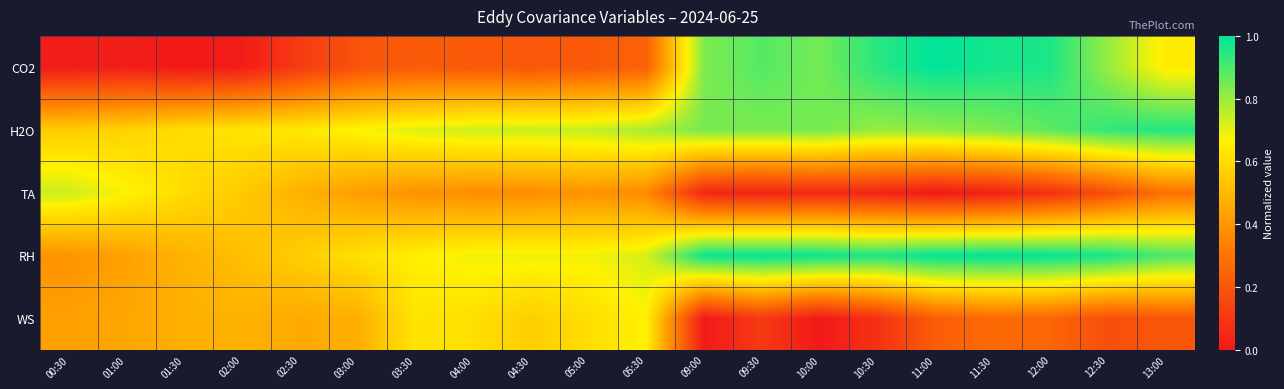

Rank the series by their maximum value, from lowest to highest.

WS, TA, H2O, CO2, RH